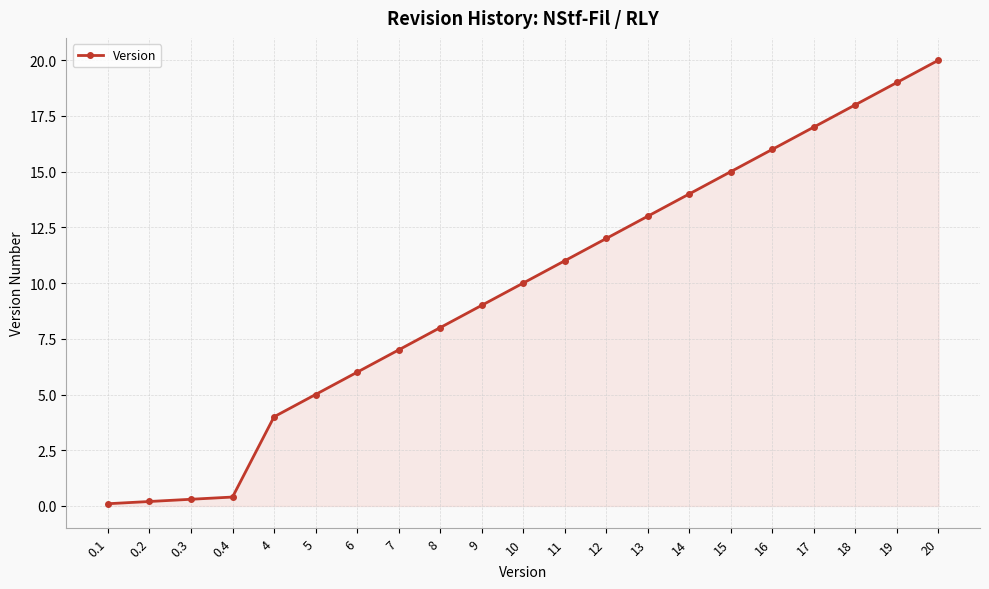

Between 18 and 11, which is larger?

18